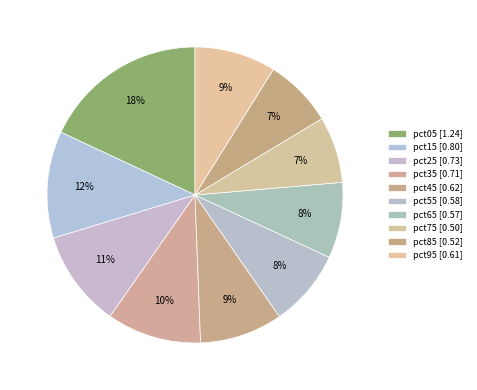

How many slices are in this pie chart?

10